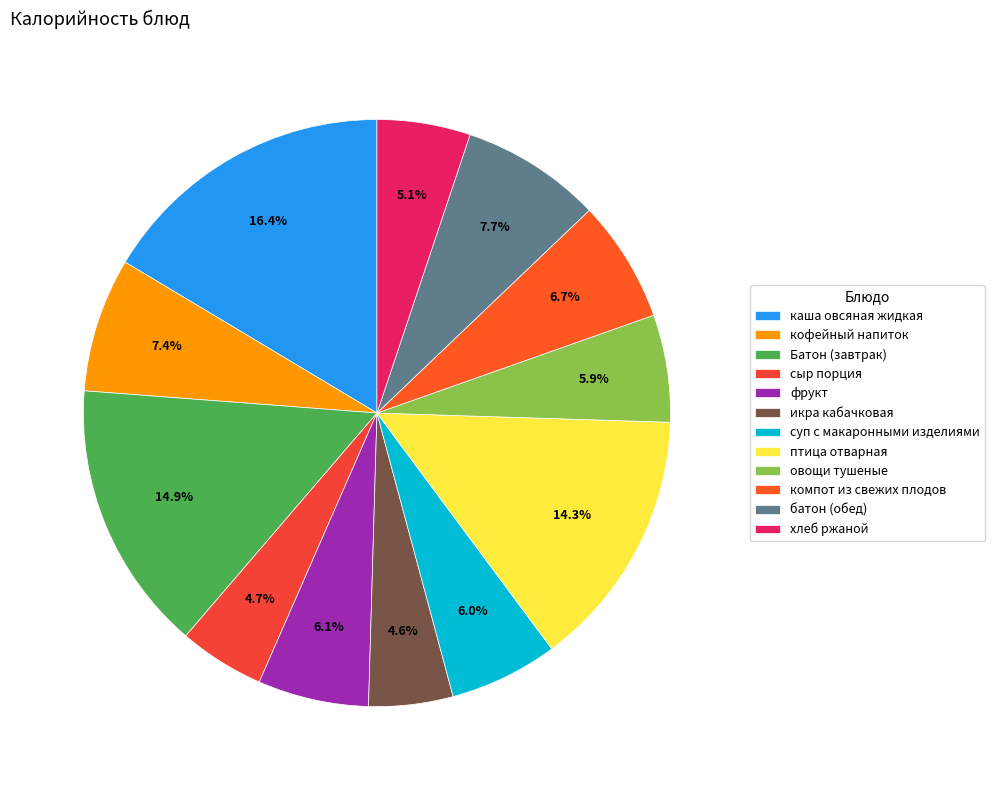

Which slice is the smallest?

икра кабачковая